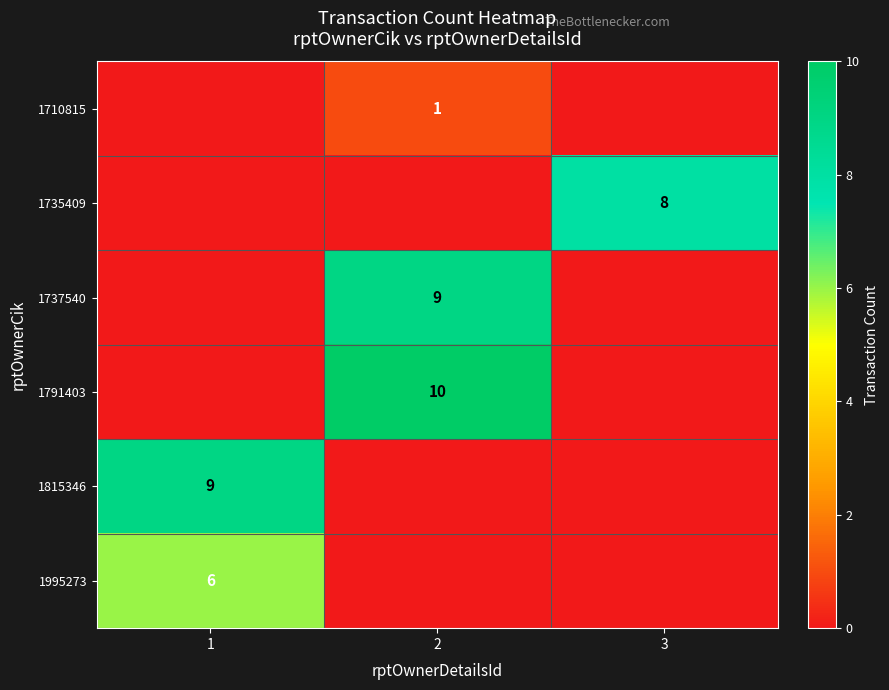

At how many categories does at least one series exceed 0?

3